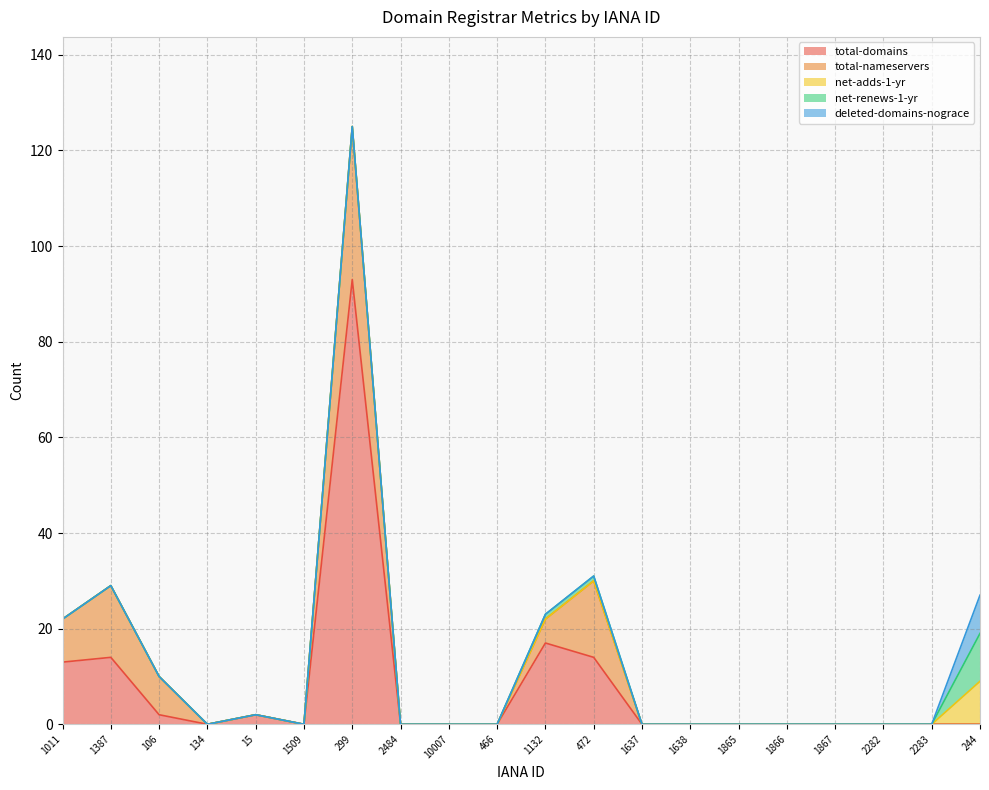

Count the number of categories in the chart.

20